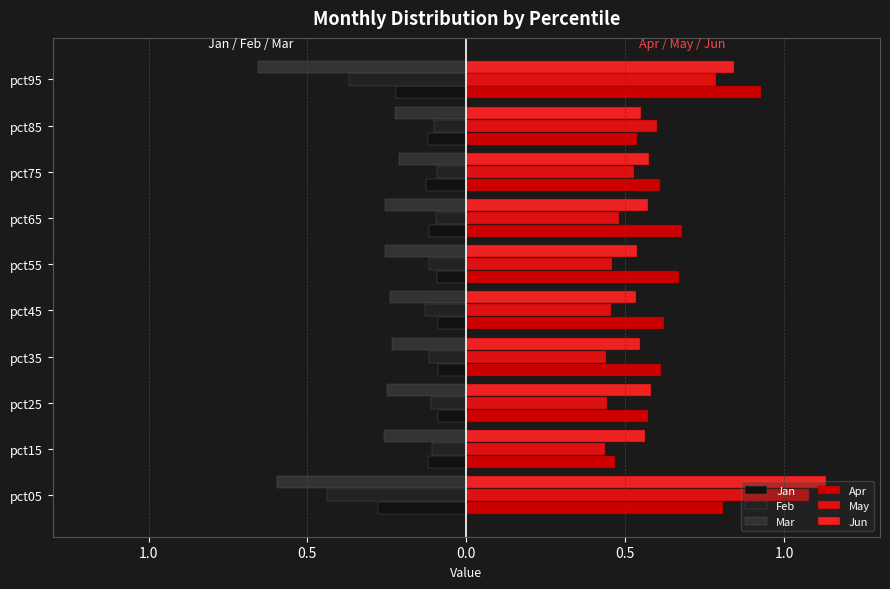

How many Jun values are between 0 and 1?

9